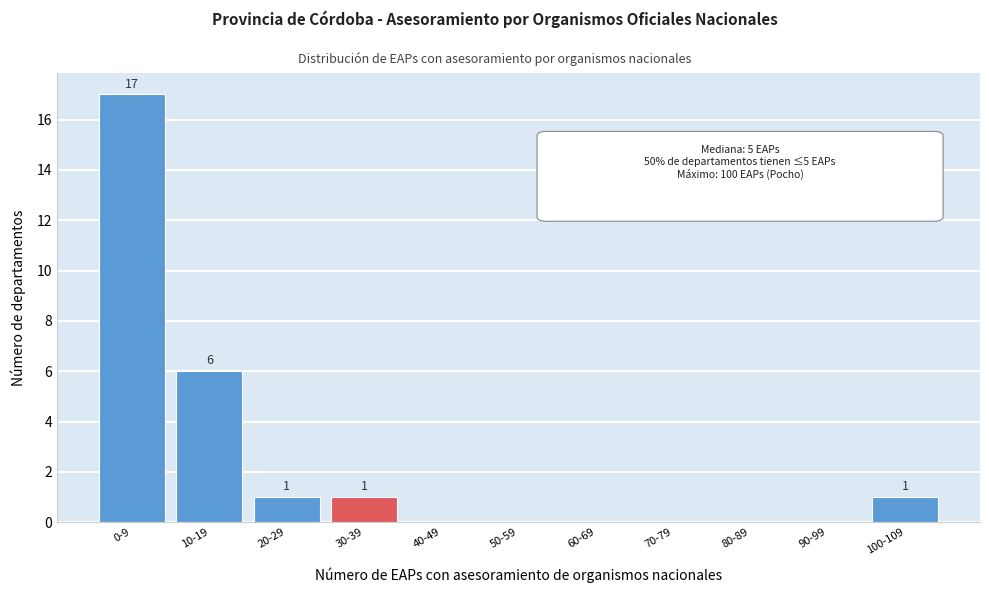

Reading left to right, what are all the values shown in this chart?

0-9=17	10-19=6	20-29=1	30-39=1	40-49=0	50-59=0	60-69=0	70-79=0	80-89=0	90-99=0	100-109=1